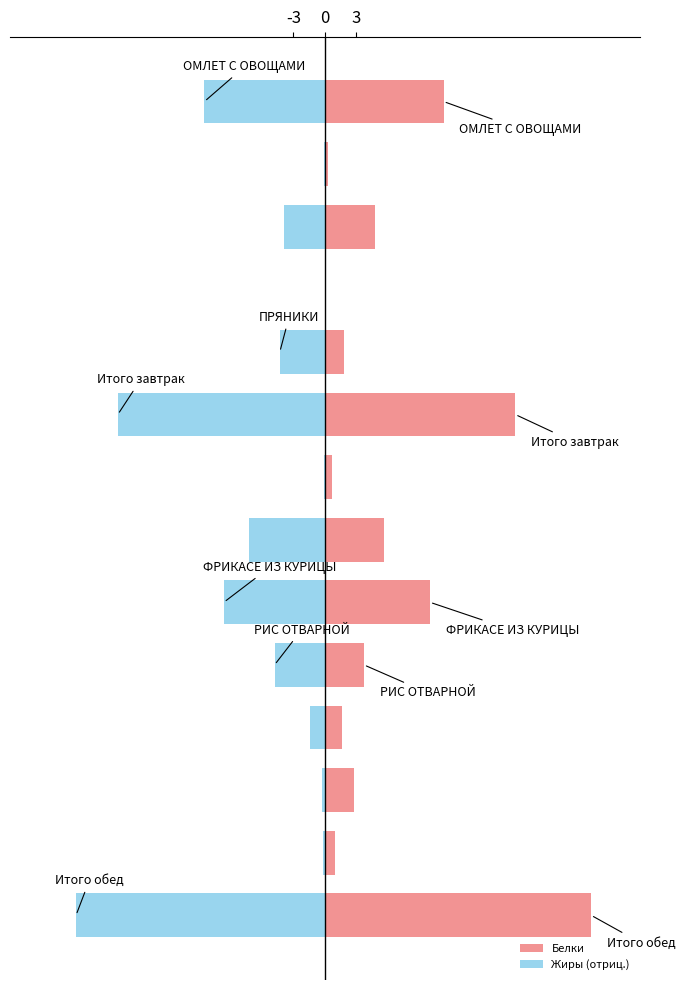

What is the value of the Белки bar at the 7th from the left?

0.7